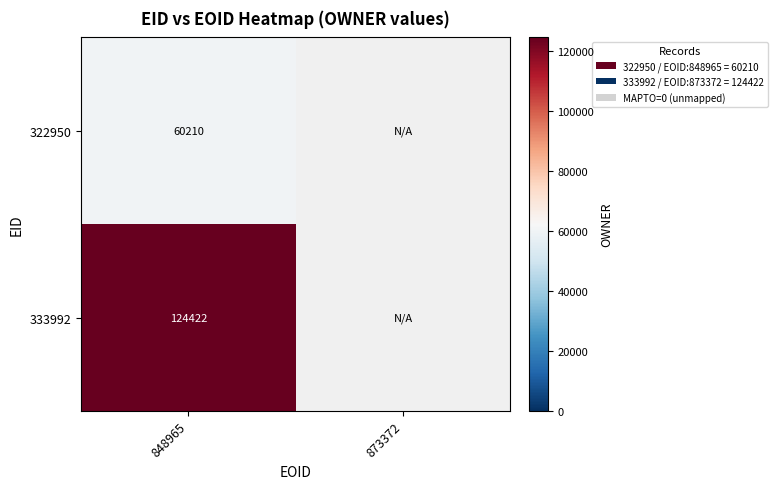

True or false: 322950 has a value of 17944.8 at 848965.

False